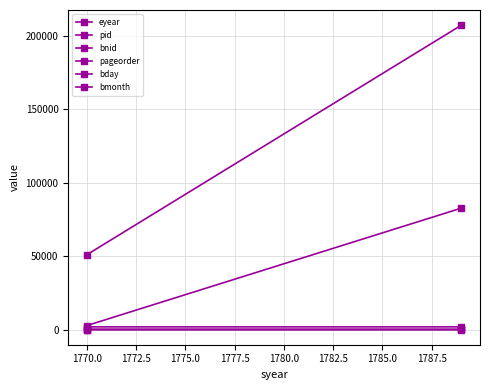

How many lines are shown in the chart?

6